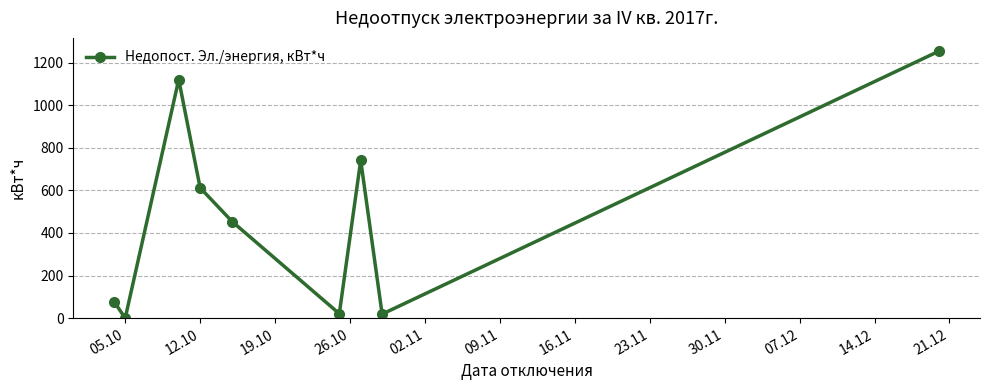

How many lines are shown in the chart?

1